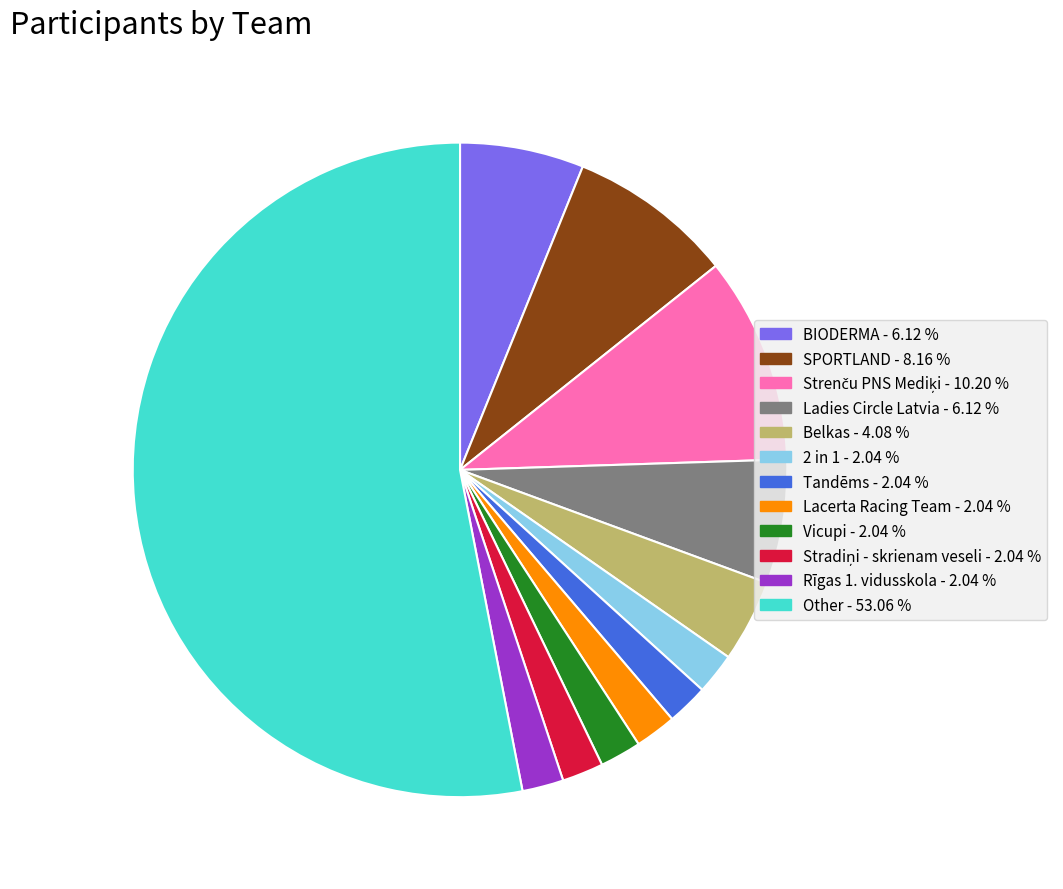

Which slice is the largest?

Other